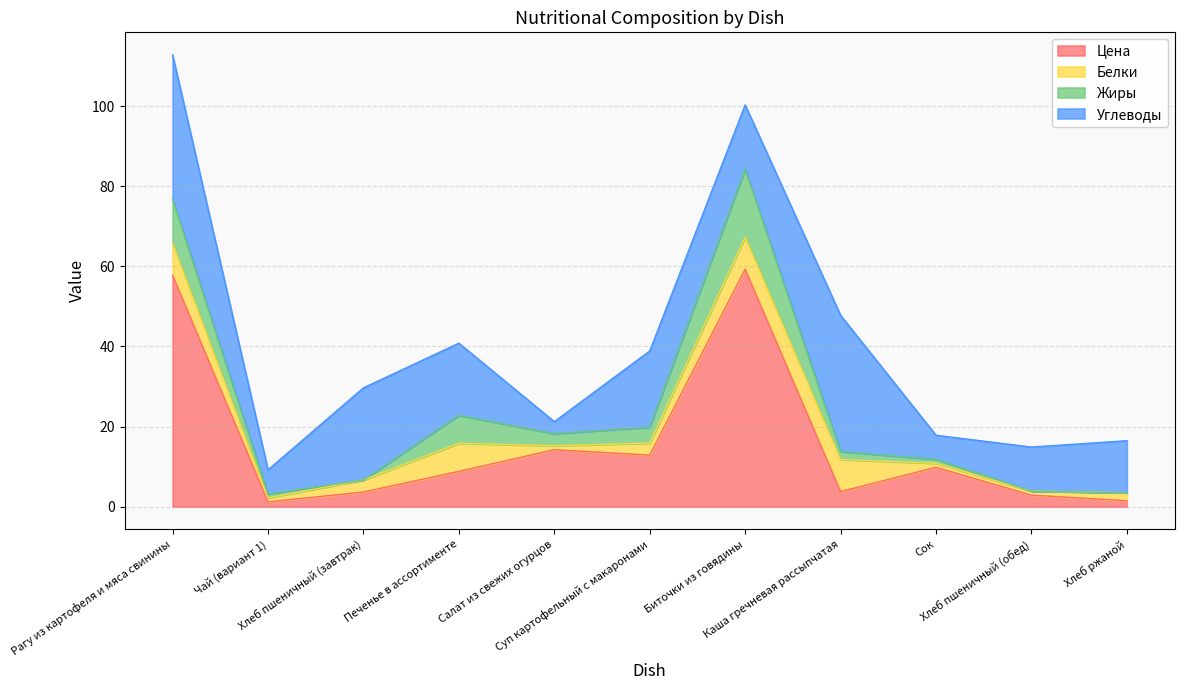

Reading right to left, list all the values displayed in this chart.

Цена: Хлеб ржаной=1.5	Хлеб пшеничный (обед)=2.9	Сок=9.8	Каша гречневая рассыпчатая=3.8	Биточки из говядины=59.3	Суп картофельный с макаронами=12.9	Салат из свежих огурцов=14.2	Печенье в ассортименте=8.8	Хлеб пшеничный (завтрак)=3.7	Чай (вариант 1)=1.2	Рагу из картофеля и мяса свинины=57.8
Белки: Хлеб ржаной=2.0	Хлеб пшеничный (обед)=1.0	Сок=1.0	Каша гречневая рассыпчатая=8.0	Биточки из говядины=8.0	Суп картофельный с макаронами=3.0	Салат из свежих огурцов=1.0	Печенье в ассортименте=7.0	Хлеб пшеничный (завтрак)=3.0	Чай (вариант 1)=1.0	Рагу из картофеля и мяса свинины=8.0
Жиры: Хлеб ржаной=0.0	Хлеб пшеничный (обед)=0.0	Сок=1.0	Каша гречневая рассыпчатая=2.0	Биточки из говядины=17.0	Суп картофельный с макаронами=4.0	Салат из свежих огурцов=3.0	Печенье в ассортименте=7.0	Хлеб пшеничный (завтрак)=0.0	Чай (вариант 1)=1.0	Рагу из картофеля и мяса свинины=11.0
Углеводы: Хлеб ржаной=13.0	Хлеб пшеничный (обед)=11.0	Сок=6.0	Каша гречневая рассыпчатая=34.0	Биточки из говядины=16.0	Суп картофельный с макаронами=19.0	Салат из свежих огурцов=3.0	Печенье в ассортименте=18.0	Хлеб пшеничный (завтрак)=23.0	Чай (вариант 1)=6.0	Рагу из картофеля и мяса свинины=36.0